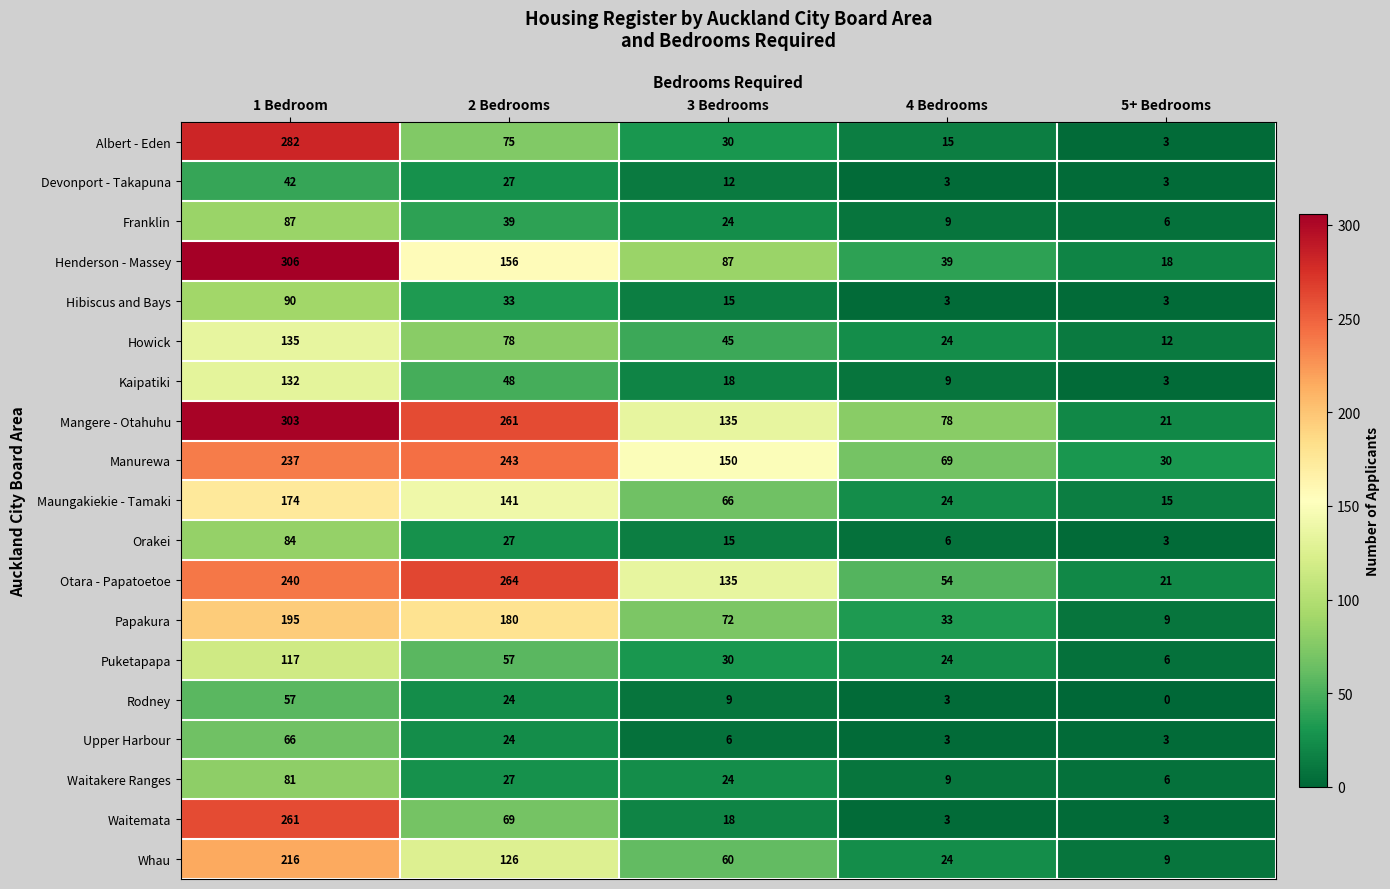

List the series in order of their peak value, lowest first.

Devonport - Takapuna, Rodney, Upper Harbour, Waitakere Ranges, Orakei, Franklin, Hibiscus and Bays, Puketapapa, Kaipatiki, Howick, Maungakiekie - Tamaki, Papakura, Whau, Manurewa, Waitemata, Otara - Papatoetoe, Albert - Eden, Mangere - Otahuhu, Henderson - Massey